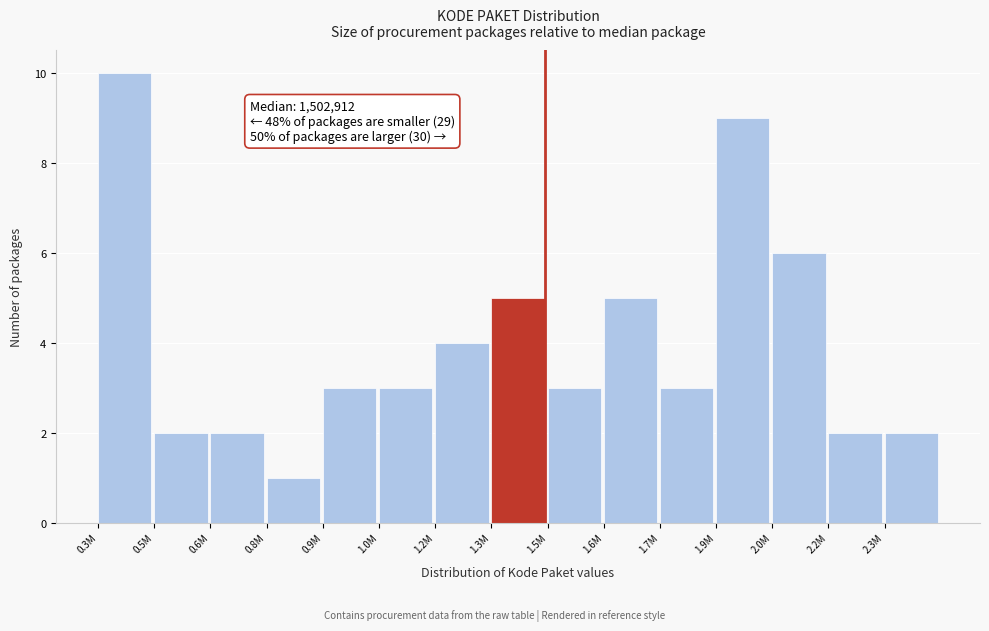

Reading left to right, transcribe all the data shown in this chart.

10	2	2	1	3	3	4	5	3	5	3	9	6	2	2